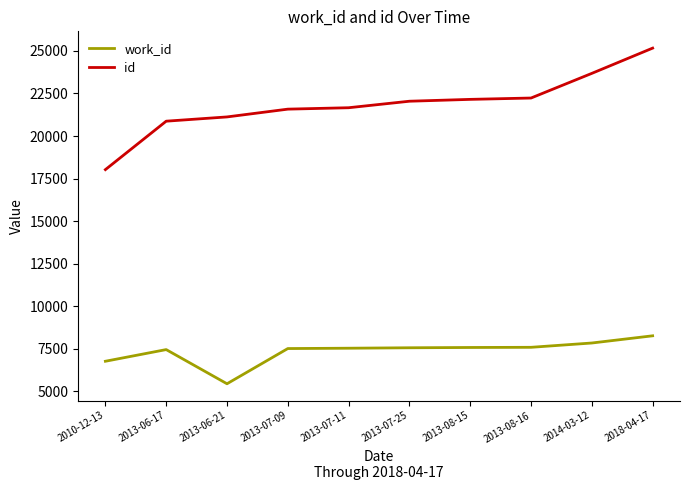

What is the difference between the maximum and second lowest values in the work_id series?

1495